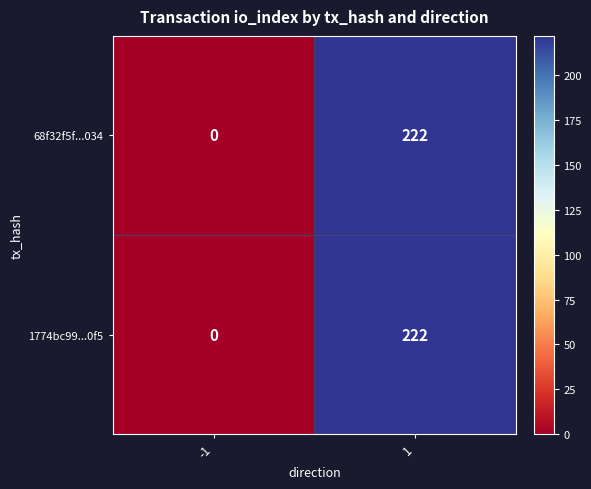

List the labels in order of 68f32f5f...034 value, smallest first.

-1, 1